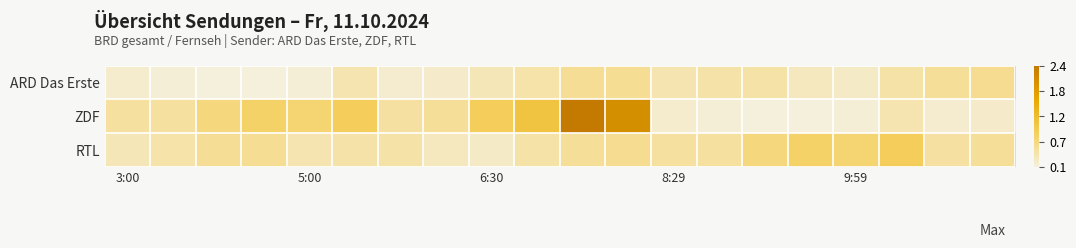

Rank the series by their average value, from highest to lowest.

ZDF, RTL, ARD Das Erste